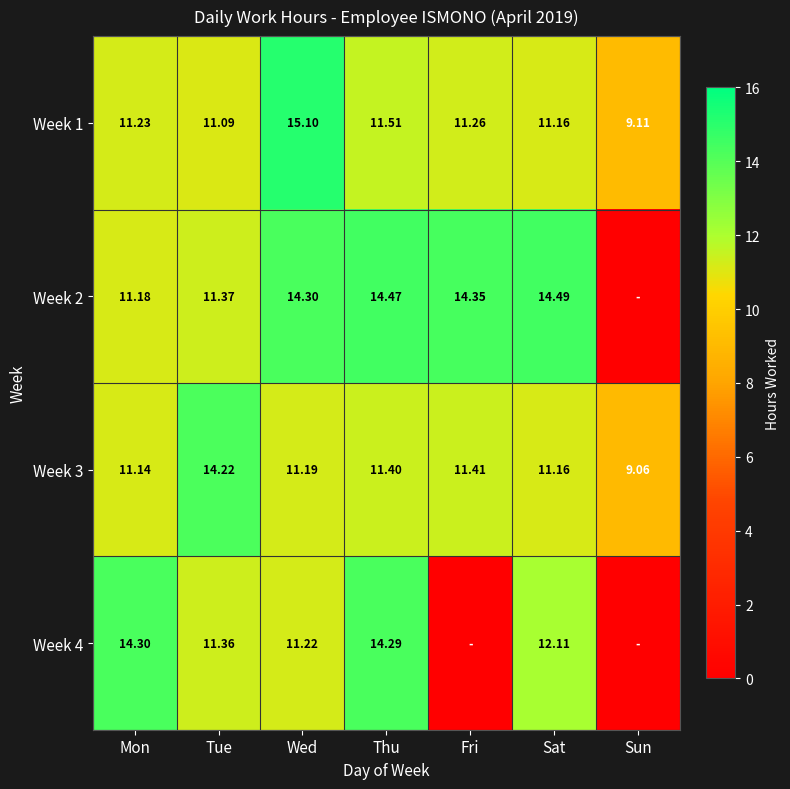

Which label corresponds to the largest value in the chart?

Wed